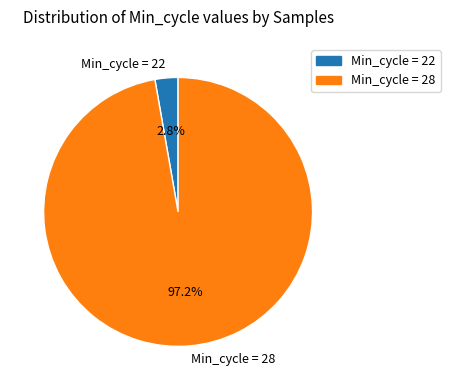

What is the smallest slice in the pie chart?

Min_cycle = 22